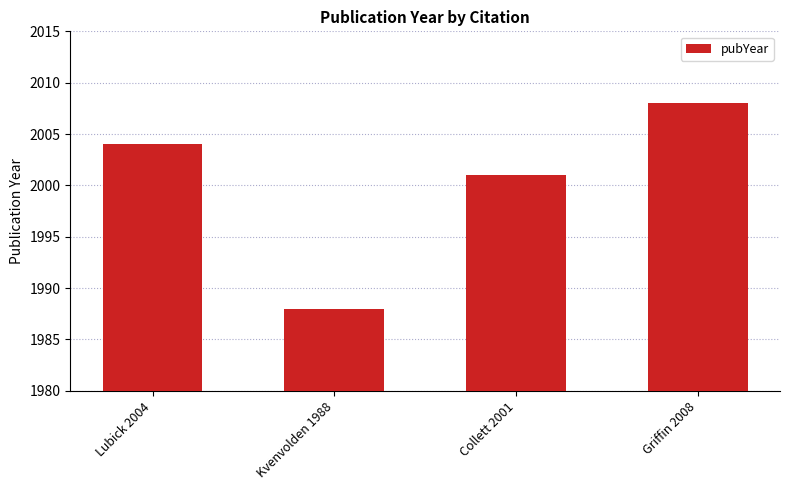

Is it true that the value at Lubick 2004 is 2004?

True